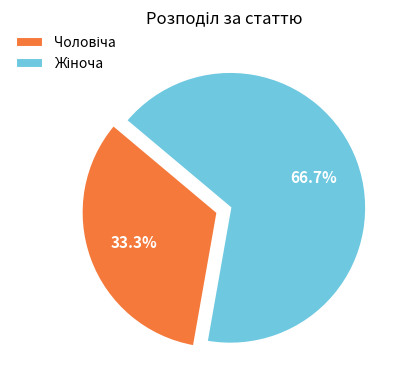

Does any single category account for the majority?

Yes